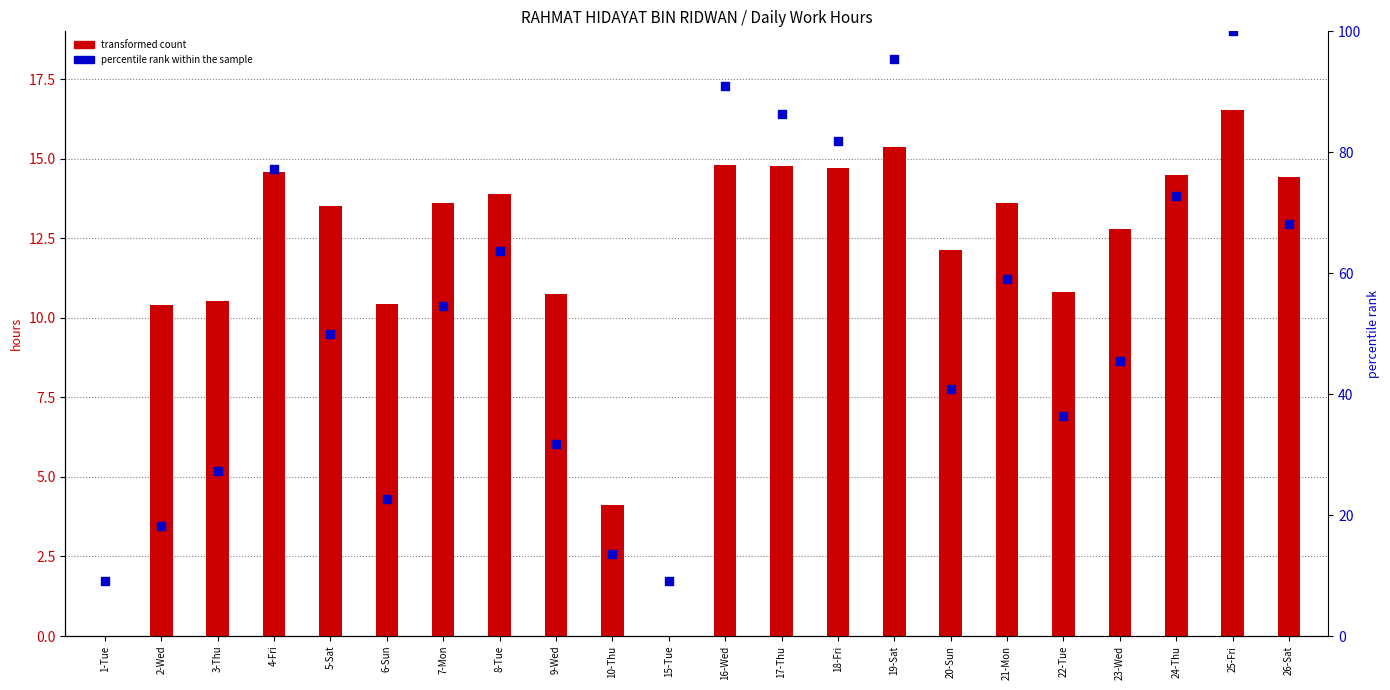

What are all the series names shown in the legend?

transformed count, percentile rank within the sample